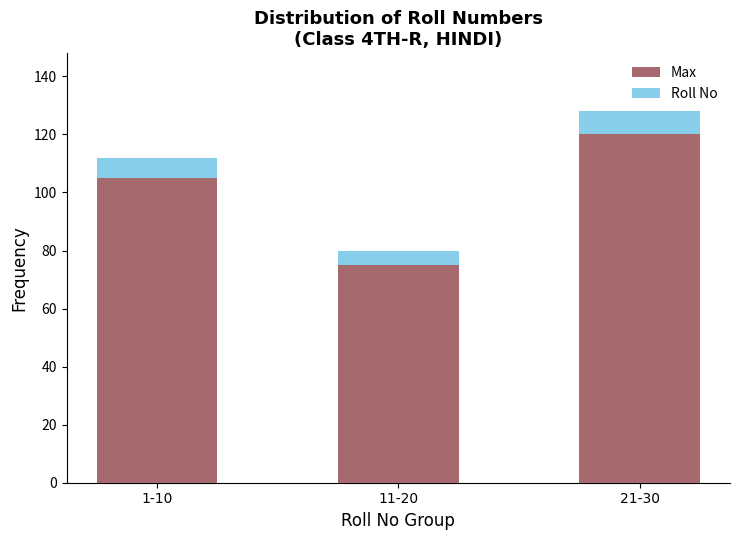

What is the sum of all Max values?

300